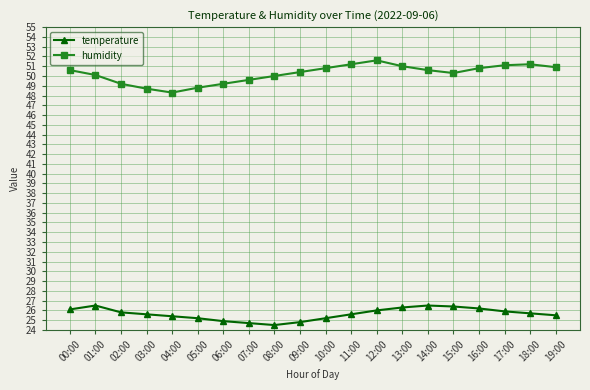

Does the chart have visible grid lines?

Yes